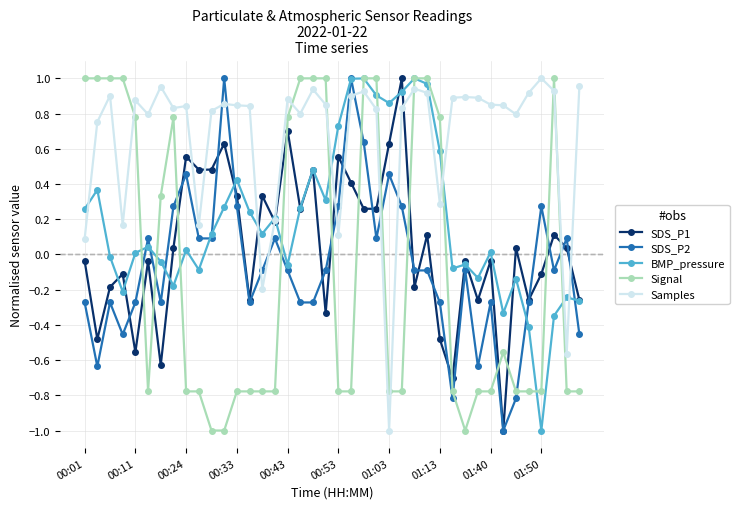

Which series has the largest total across all categories?

Samples